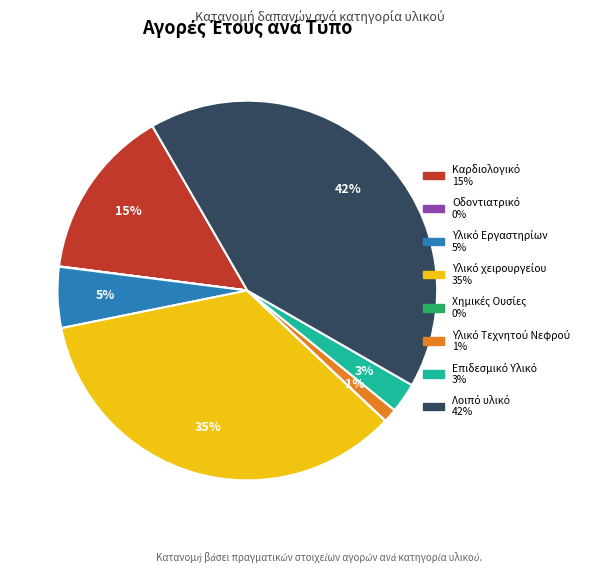

To the nearest percent, what is the difference between the largest and smallest slice percentages?

42%